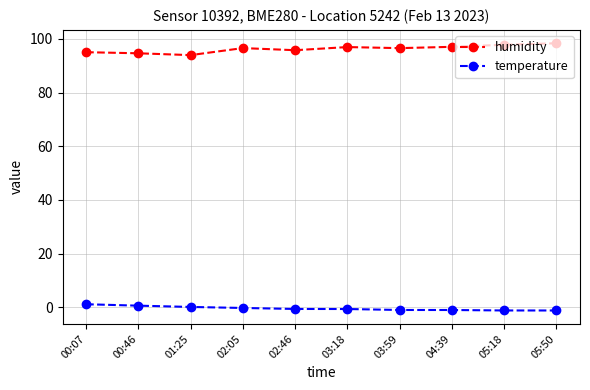

True or false: humidity and temperature intersect in this chart.

False